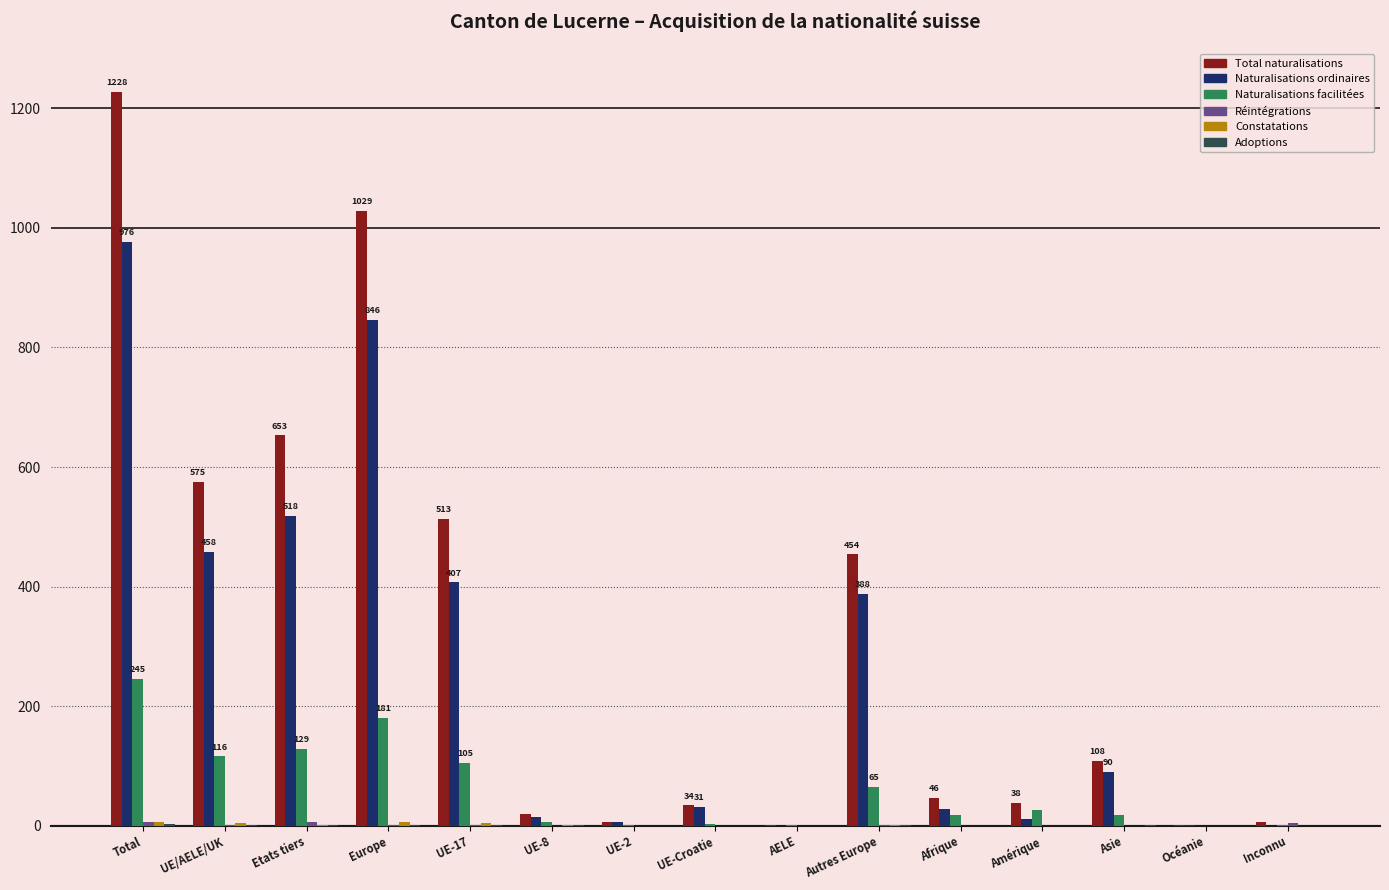

What is the sum of all Naturalisations facilitées values?

916